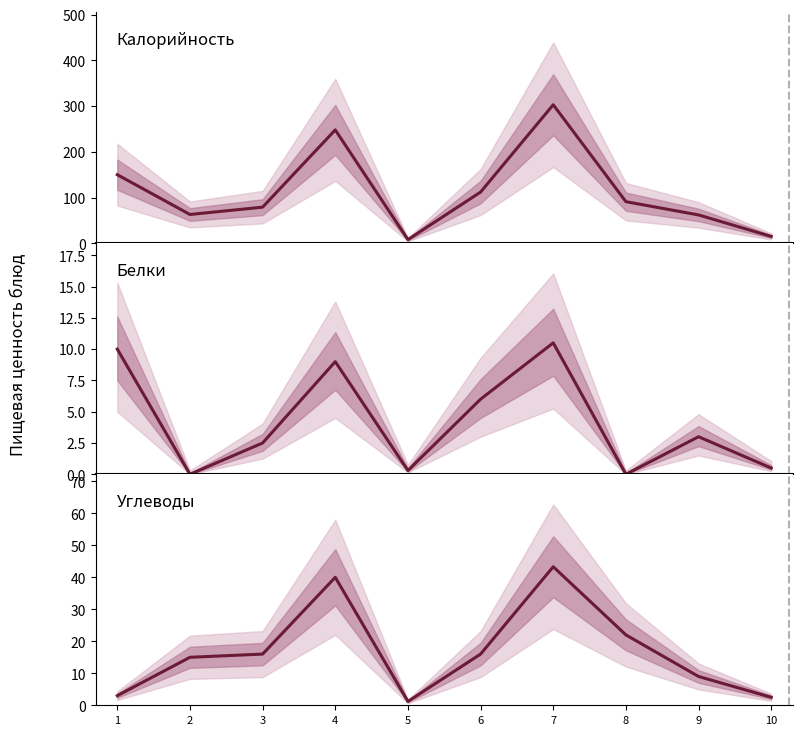

In Углеводы, how many points are higher than both neighbors (excluding endpoints)?

2